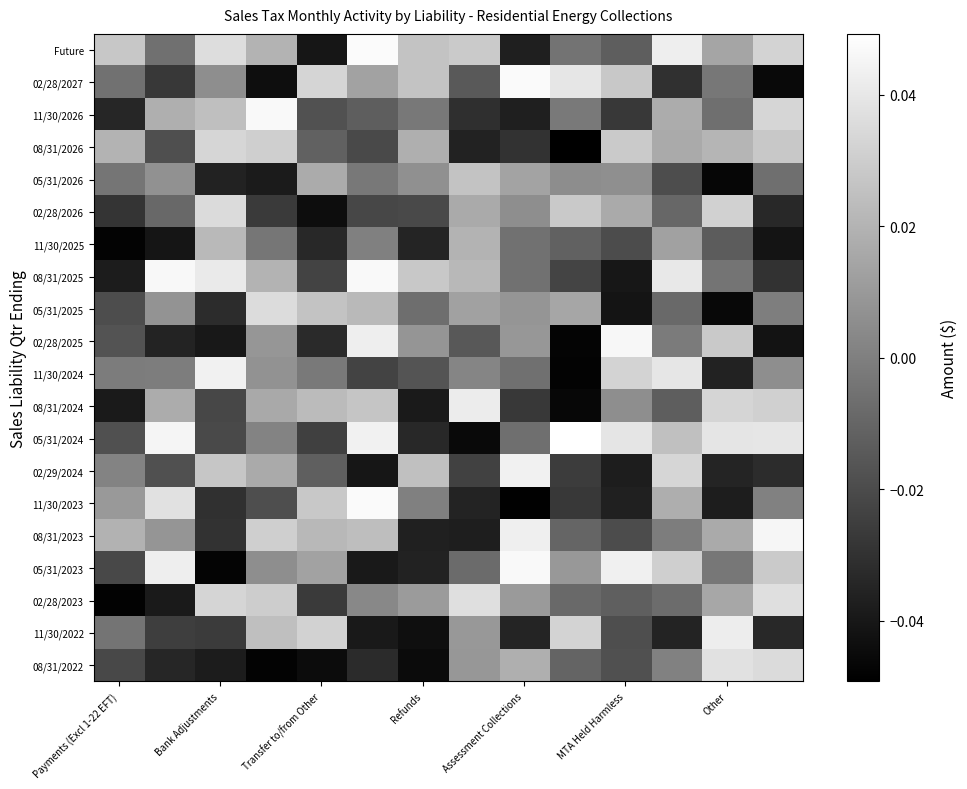

At how many categories does at least one series exceed 0?

14